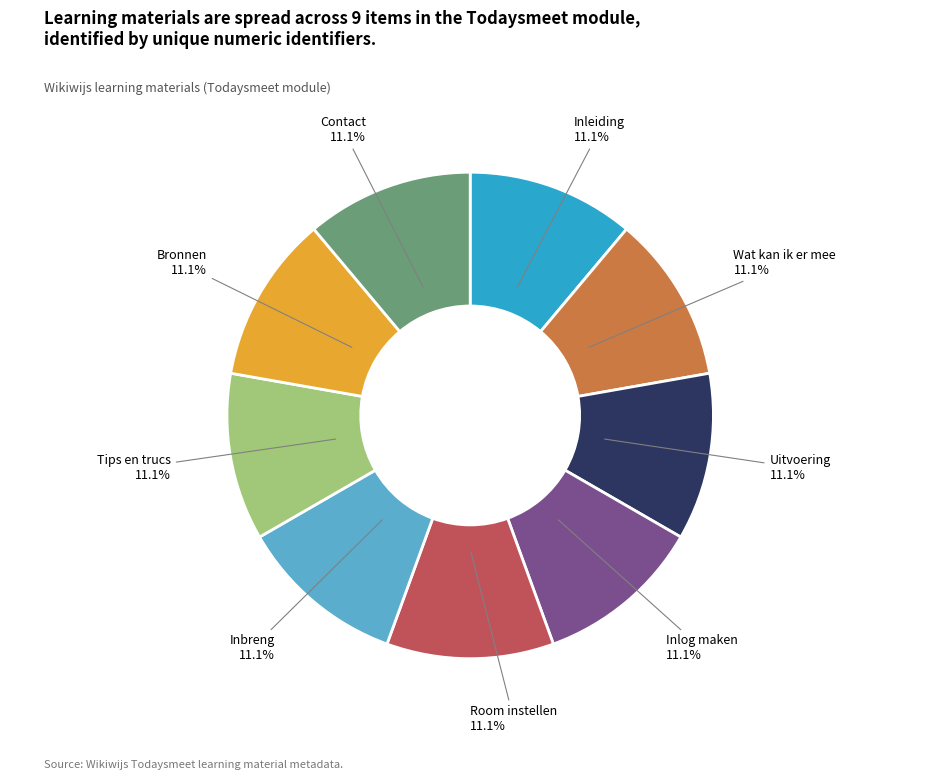

Is the sum of Contact and Bronnen greater than half?

No